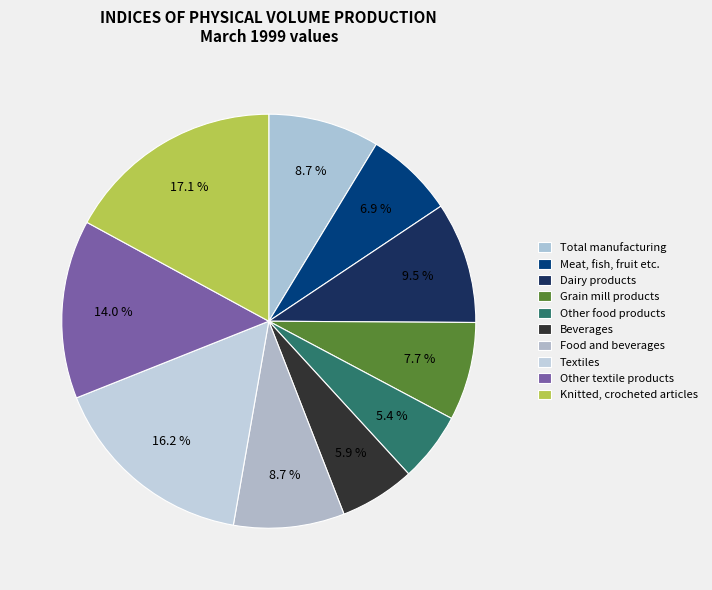

Does Grain mill products represent more than half of the total?

No